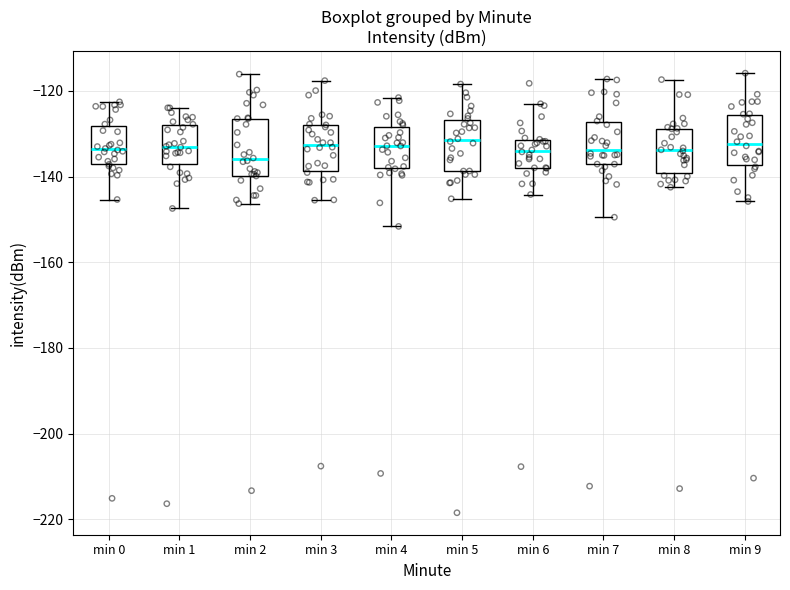

Reading left to right, transcribe this box plot: for each box, give where its median line is, the range the box spans, and where its two whiskers end, as read against the y-axis. The values are not printed on the chart, so give them approximately, as read against the axis.

min 0: median -134, box -136 to -128, whiskers -146 to -122
min 1: median -134, box -138 to -128, whiskers -148 to -124
min 2: median -136, box -140 to -126, whiskers -146 to -116
min 3: median -132, box -138 to -128, whiskers -146 to -118
min 4: median -132, box -138 to -128, whiskers -152 to -122
min 5: median -132, box -138 to -126, whiskers -146 to -118
min 6: median -134, box -138 to -132, whiskers -144 to -124
min 7: median -134, box -138 to -128, whiskers -150 to -118
min 8: median -134, box -140 to -128, whiskers -142 to -118
min 9: median -132, box -138 to -126, whiskers -146 to -116